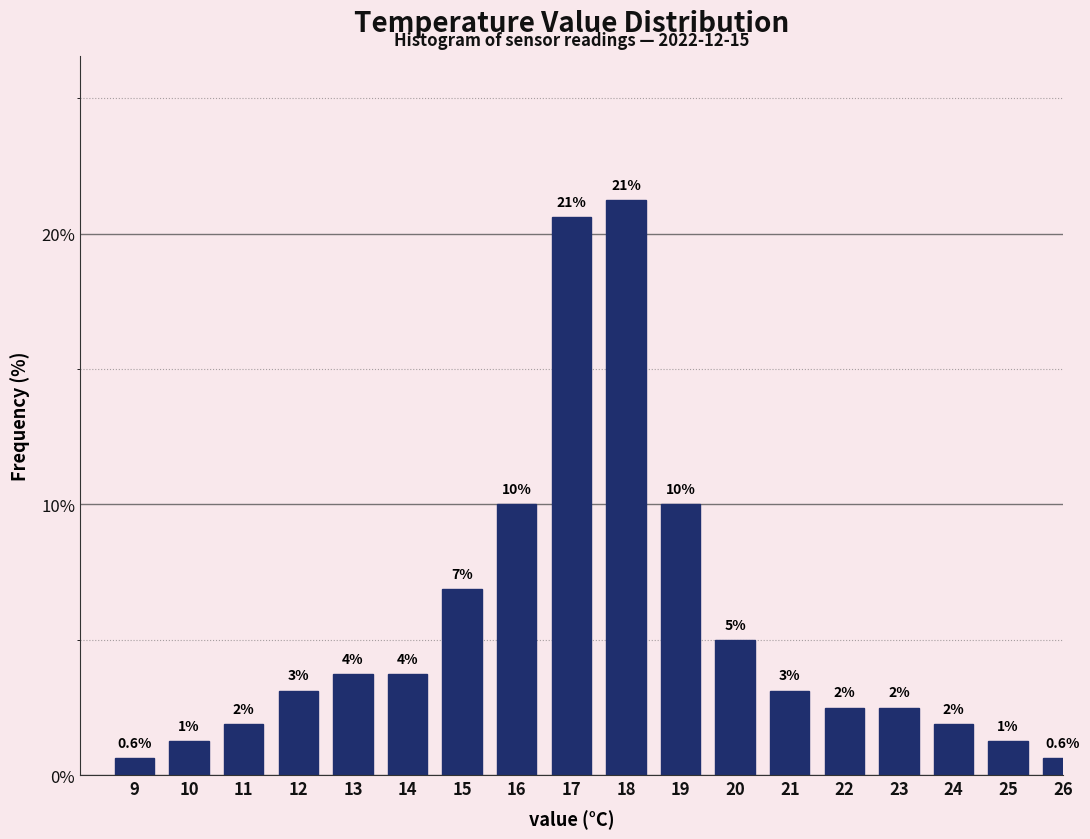

Does the chart contain any negative values?

No